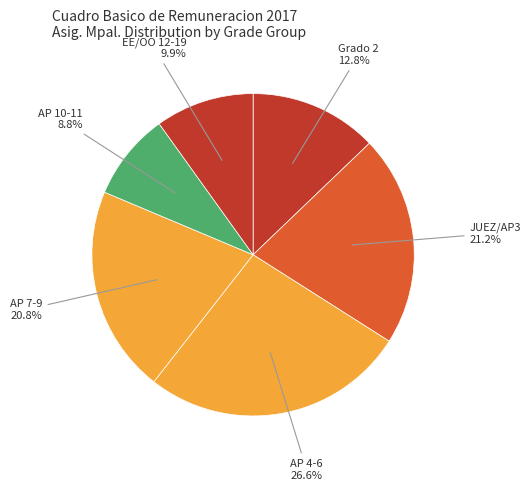

Count the number of slices in the pie.

6